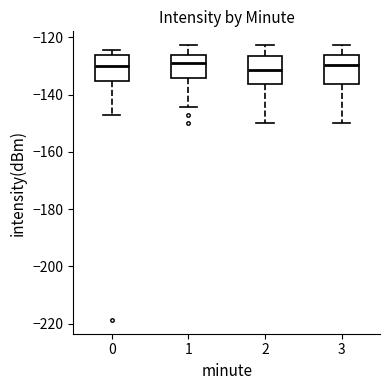

Reading left to right, transcribe this box plot: for each box, give where its median line is, the range the box spans, and where its two whiskers end, as read against the y-axis. The values are not printed on the chart, so give them approximately, as read against the axis.

0: median -130, box -136 to -126, whiskers -148 to -124
1: median -128, box -134 to -126, whiskers -144 to -122
2: median -132, box -136 to -126, whiskers -150 to -122
3: median -130, box -136 to -126, whiskers -150 to -122